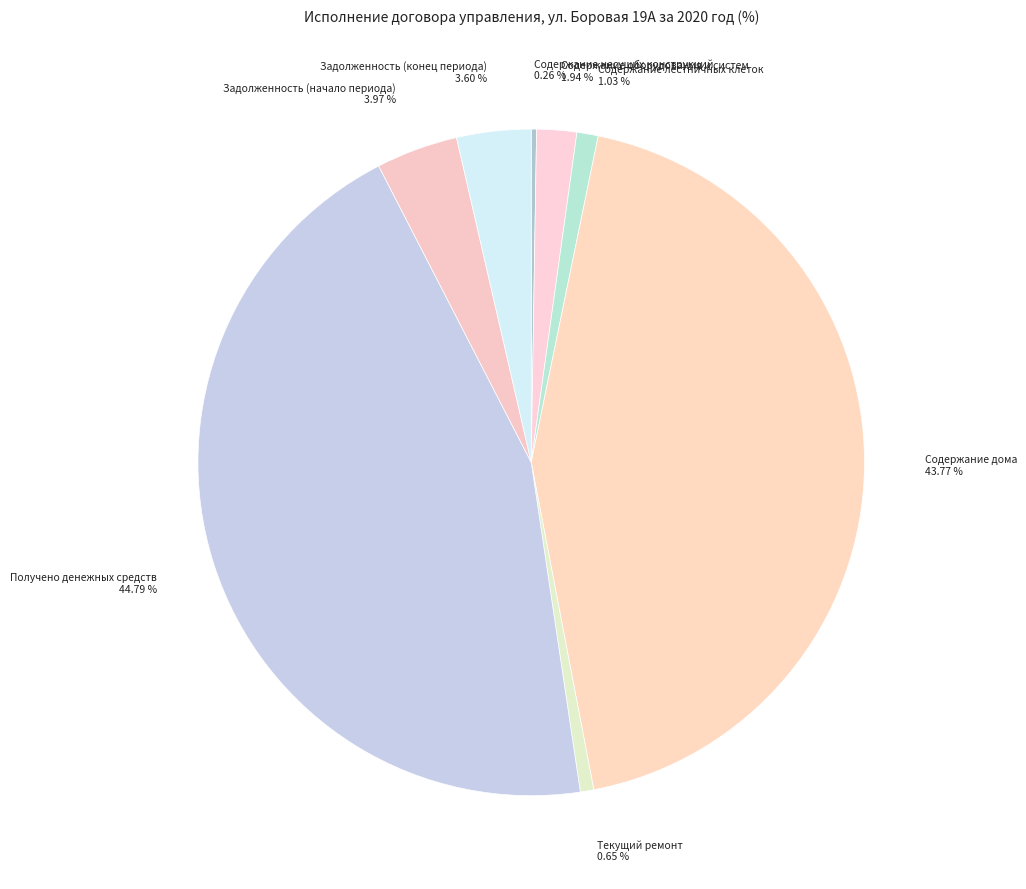

Is there a majority slice in this chart?

No